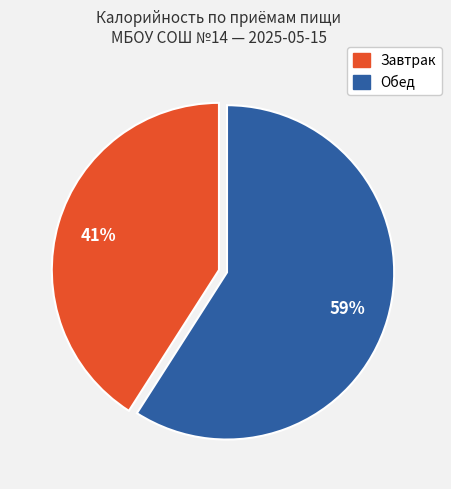

To the nearest percent, what is the average slice percentage?

50%